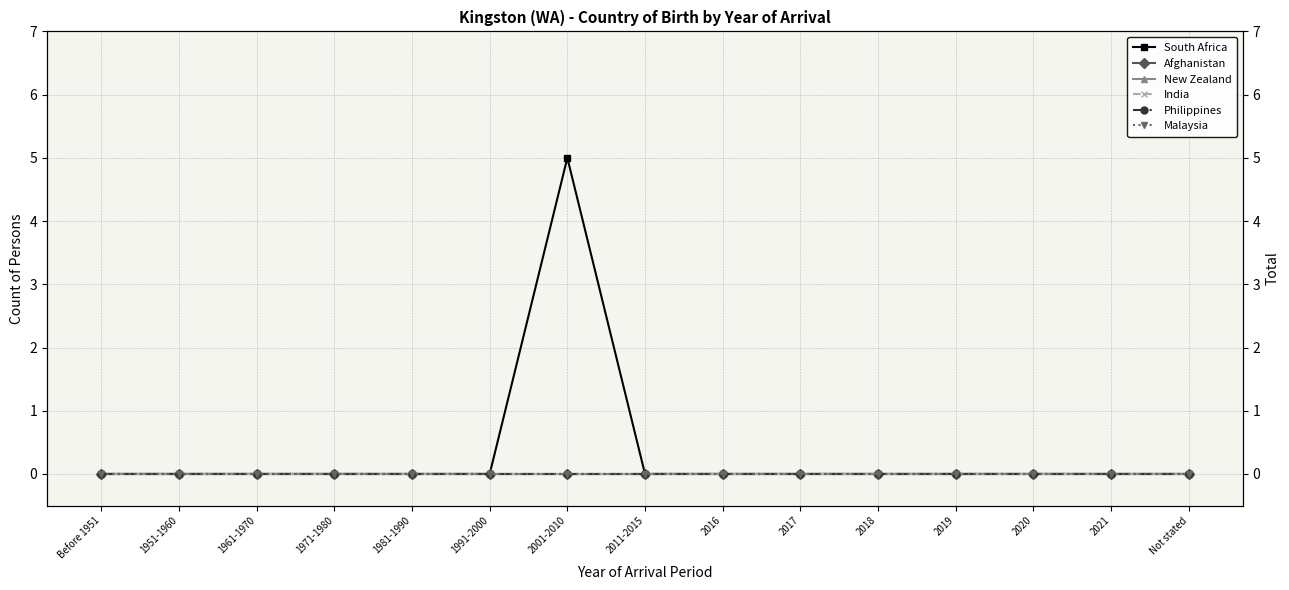

How many lines are shown in the chart?

6